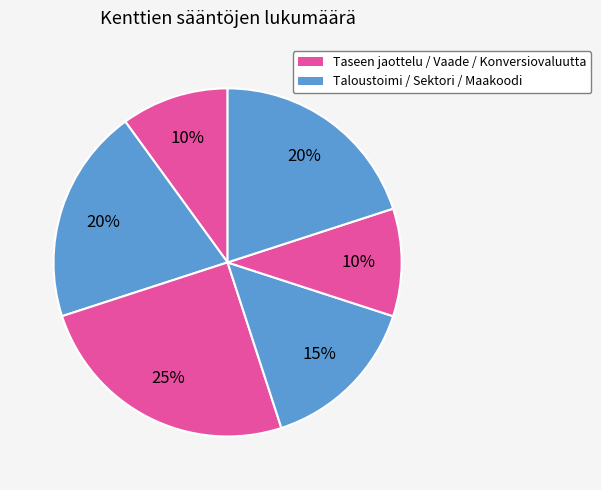

How many slices are in this pie chart?

6